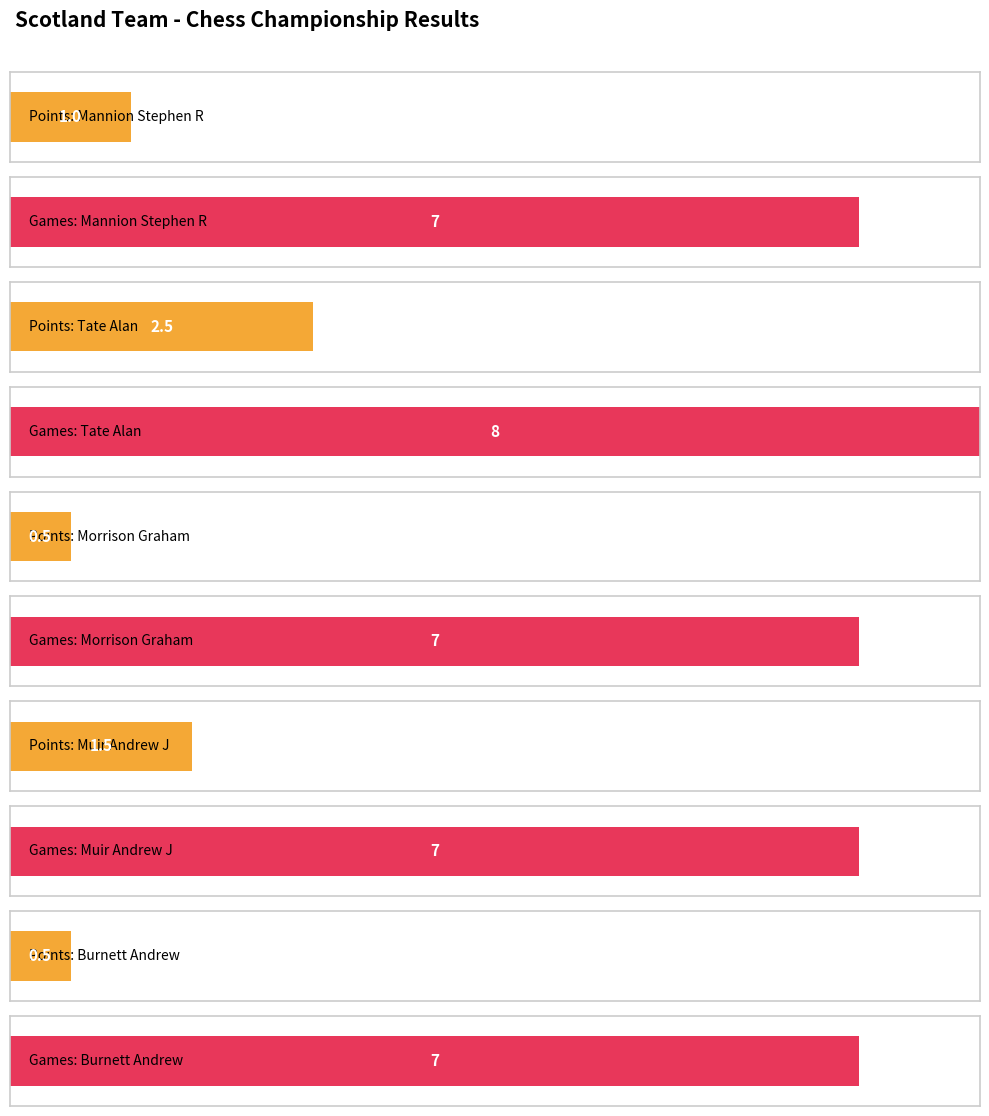

How many bars are there in total?

10